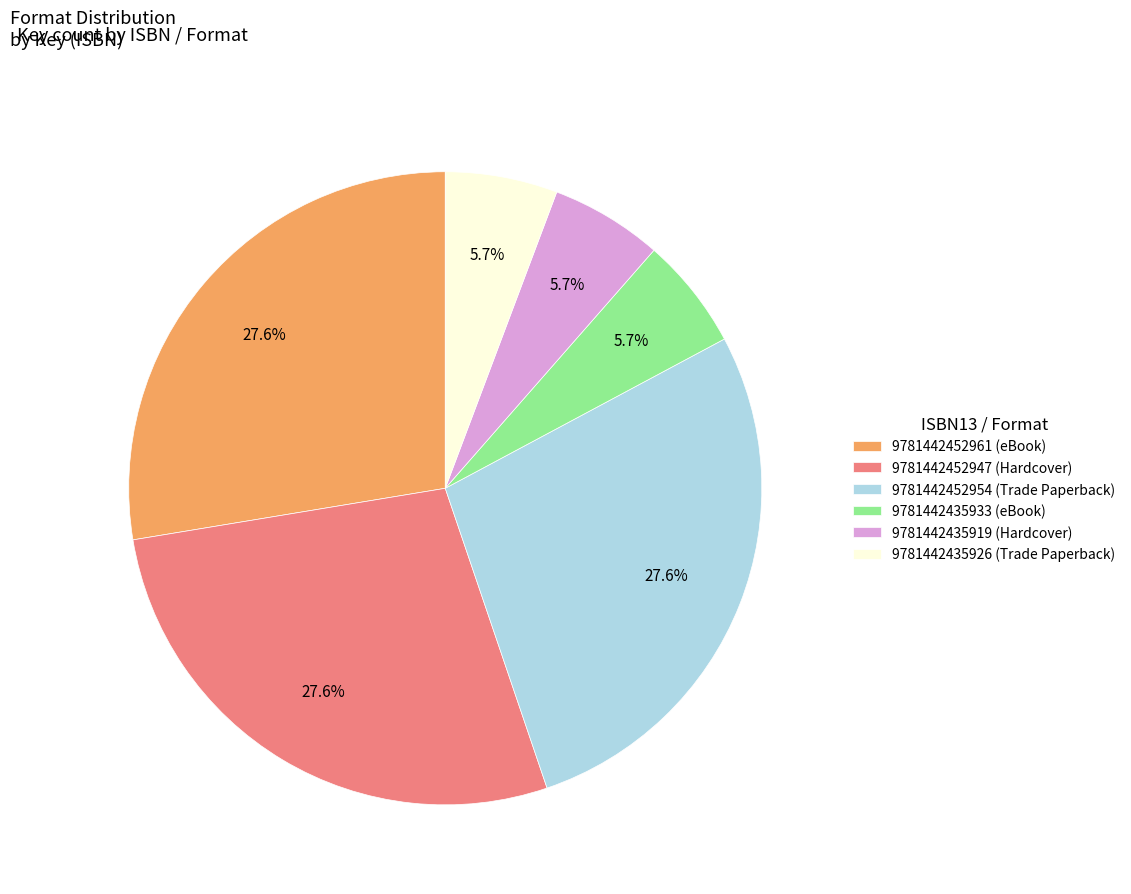

What is the total percentage of 9781442452961 (eBook) and 9781442435926 (Trade Paperback)?

33.3%